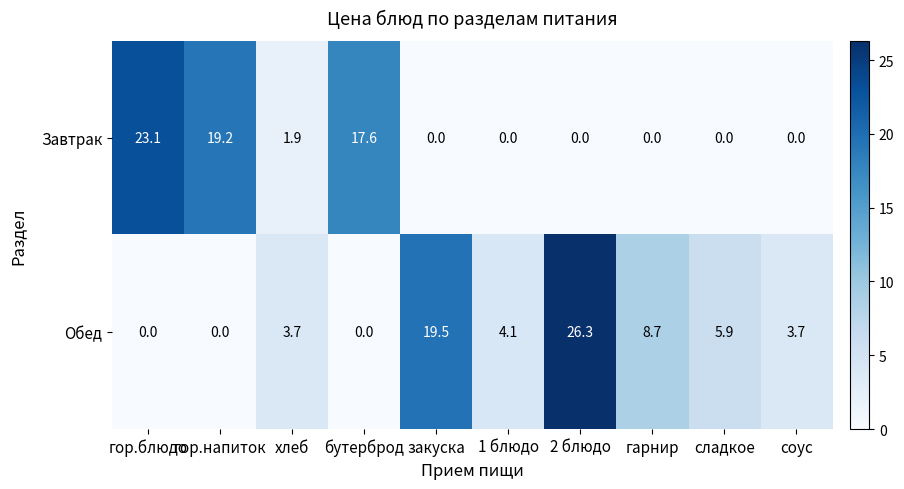

Is the value of Завтрак at соус greater than the value of Обед at хлеб?

No